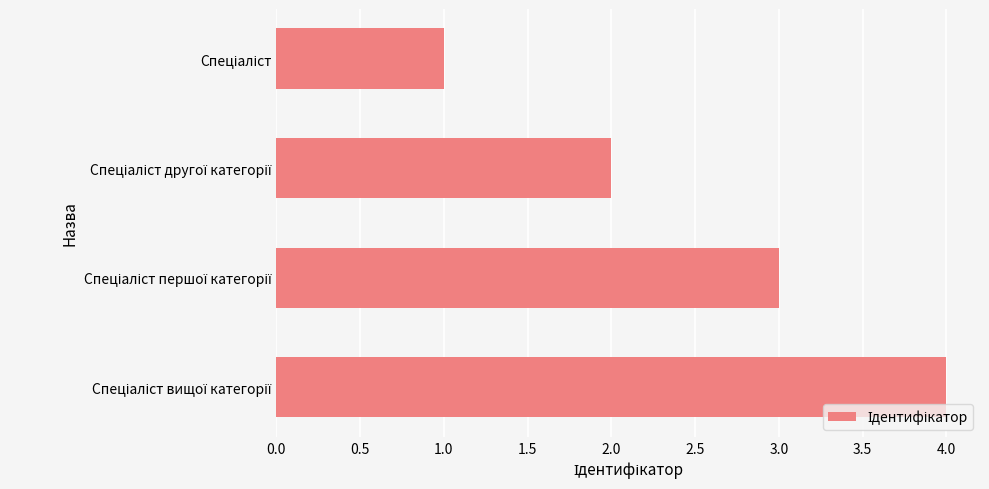

What is the maximum value shown in the chart?

4